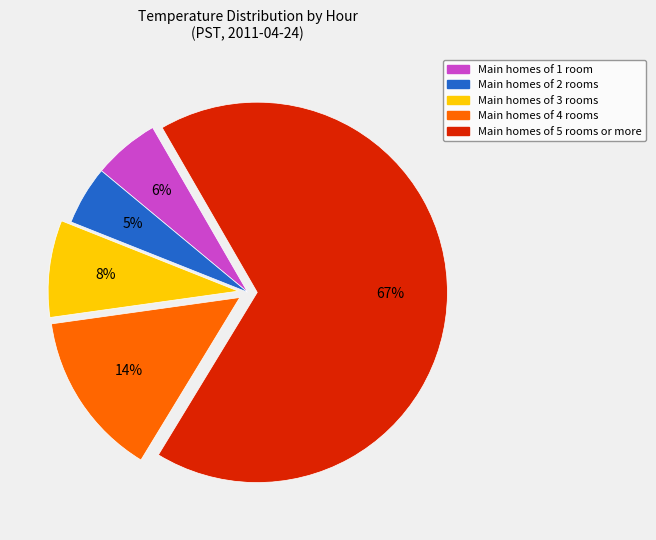

Is there any slice that represents more than half of the pie?

Yes